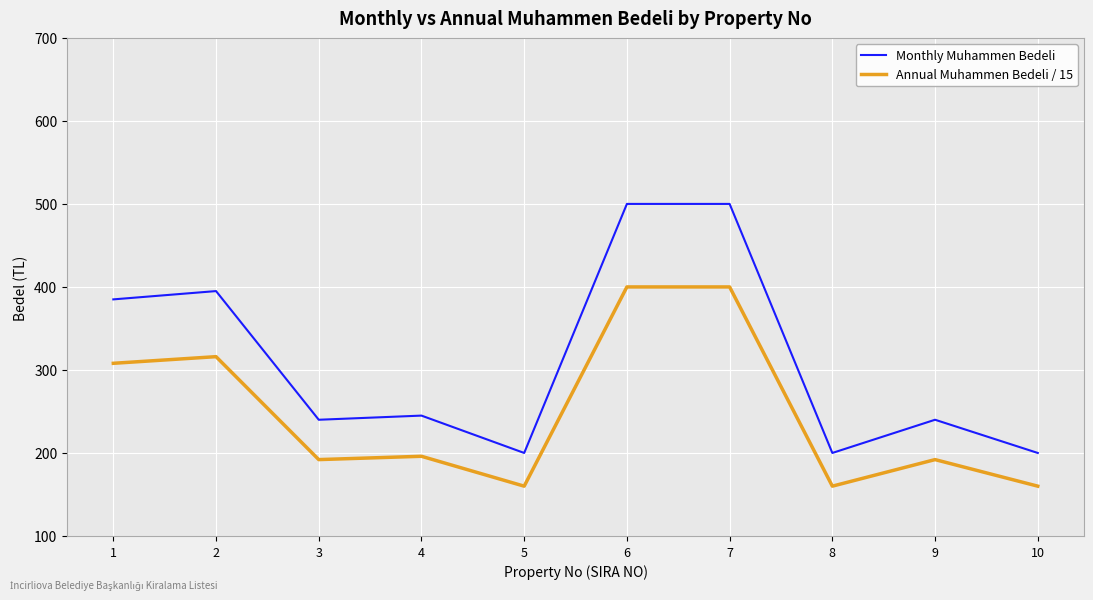

Which series has the largest total across all categories?

Monthly Muhammen Bedeli